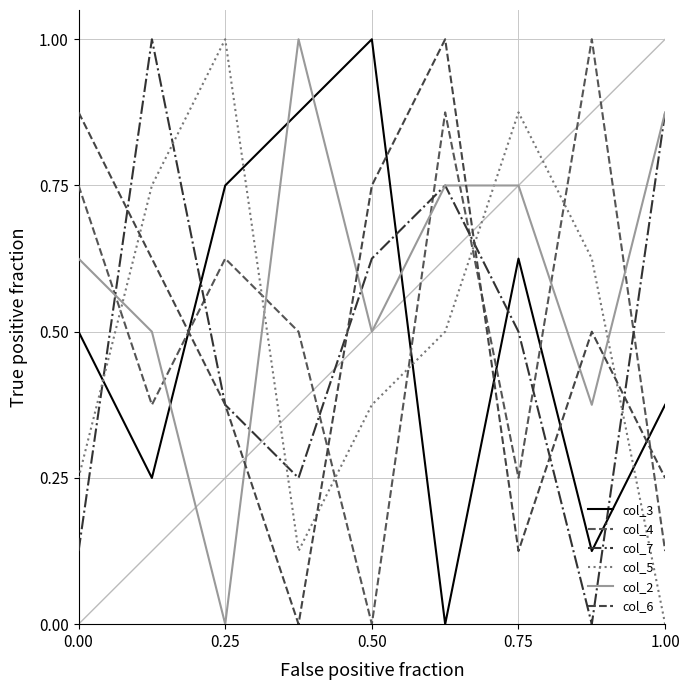

What is the average value of the col_5 series?

0.5